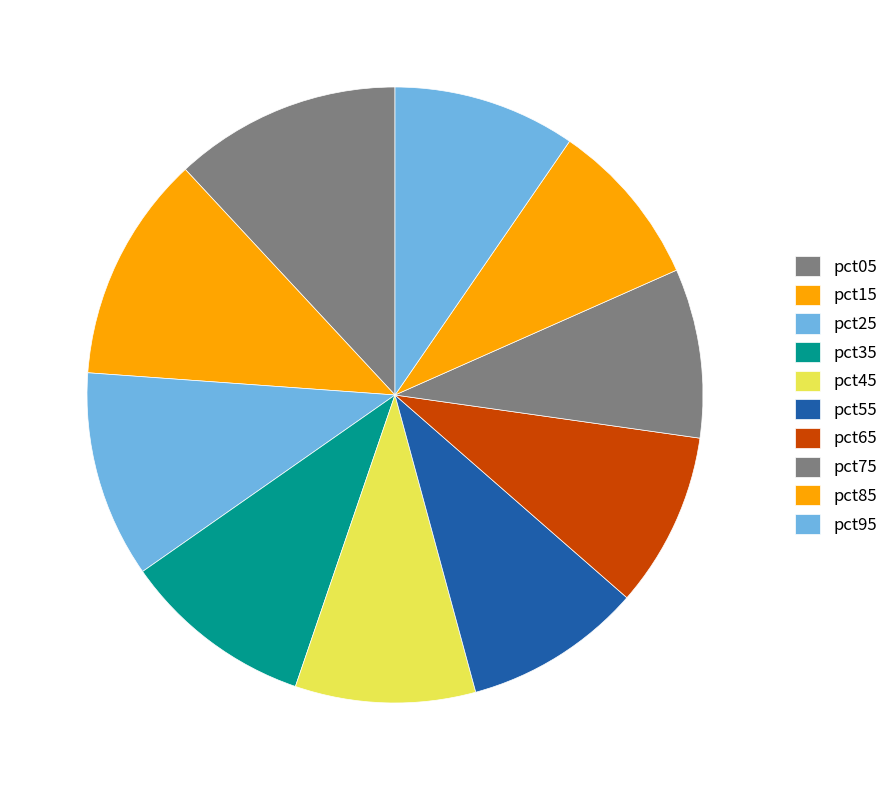

How many slices are in this pie chart?

10